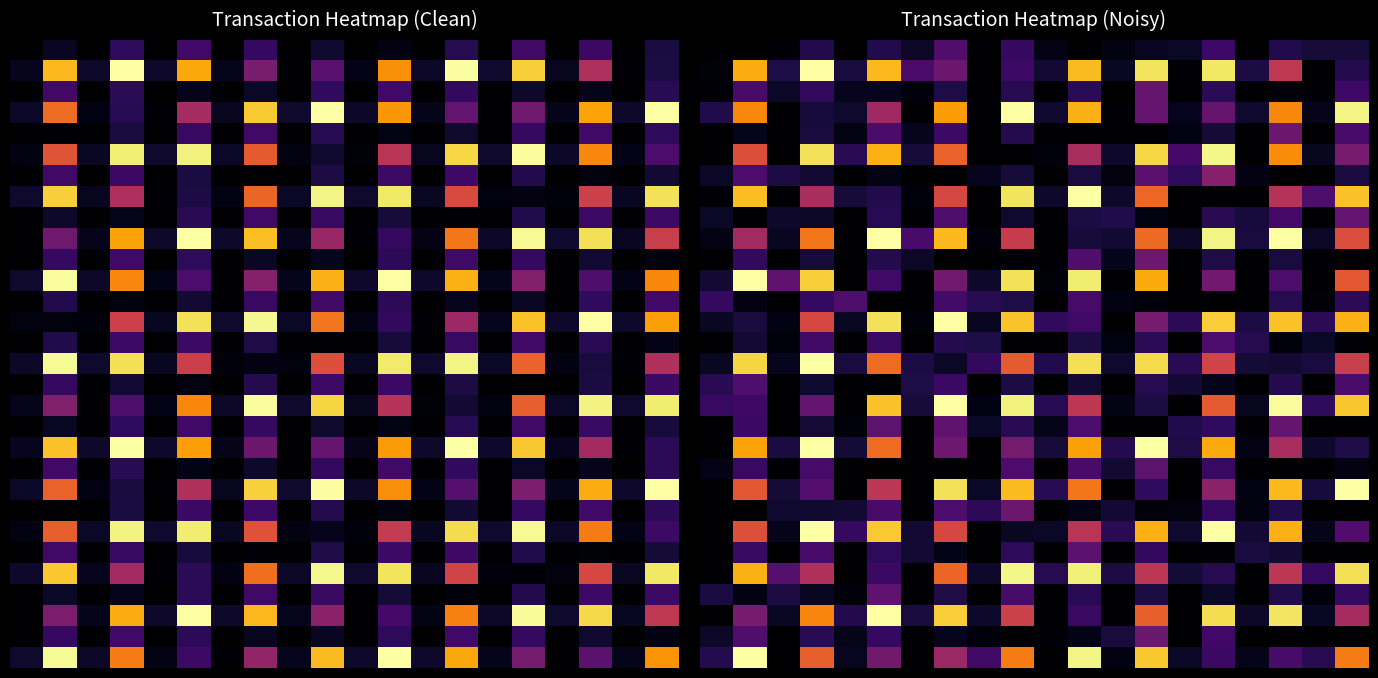

What is the spread (max minus min) of values at 17?

1.0